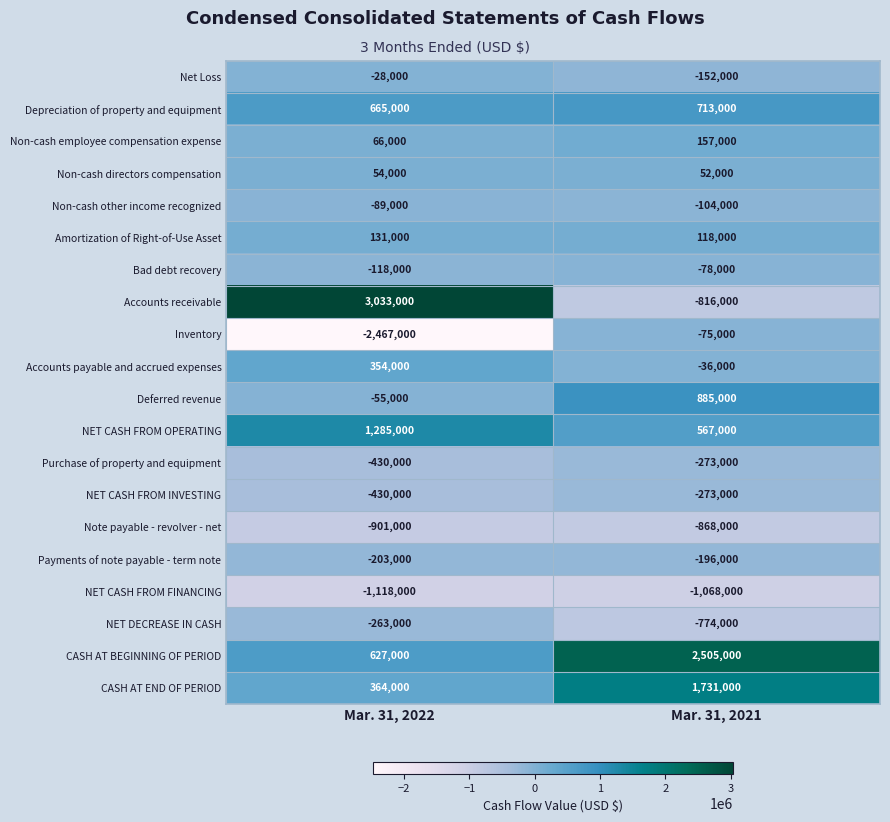

Which label corresponds to the smallest value in the chart?

Mar. 31, 2022